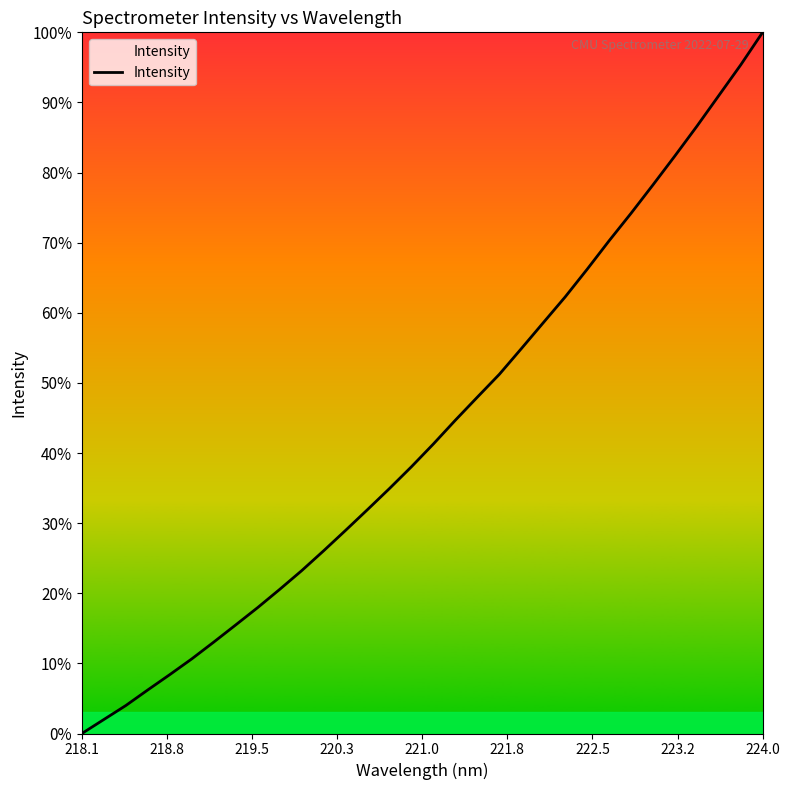

Does the chart display data point markers on the line(s)?

No